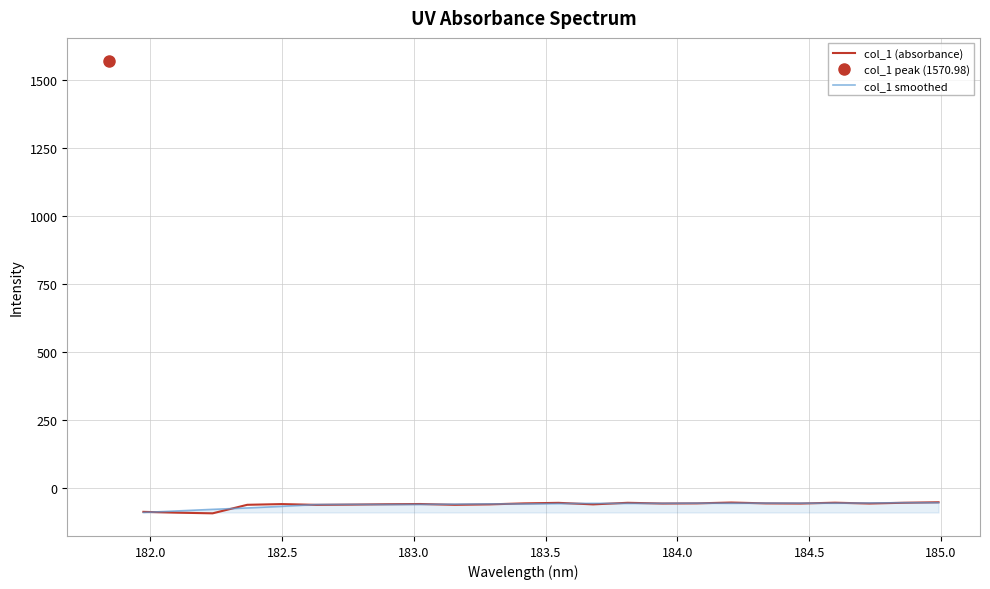

What is the highest value of the col_1 smoothed series?

-54.1